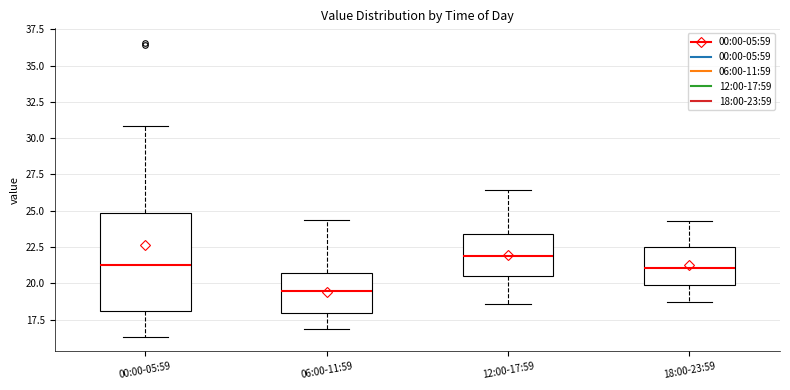

Comparing the boxes themselves (not the whiskers), which one is the tallest?

00:00-05:59